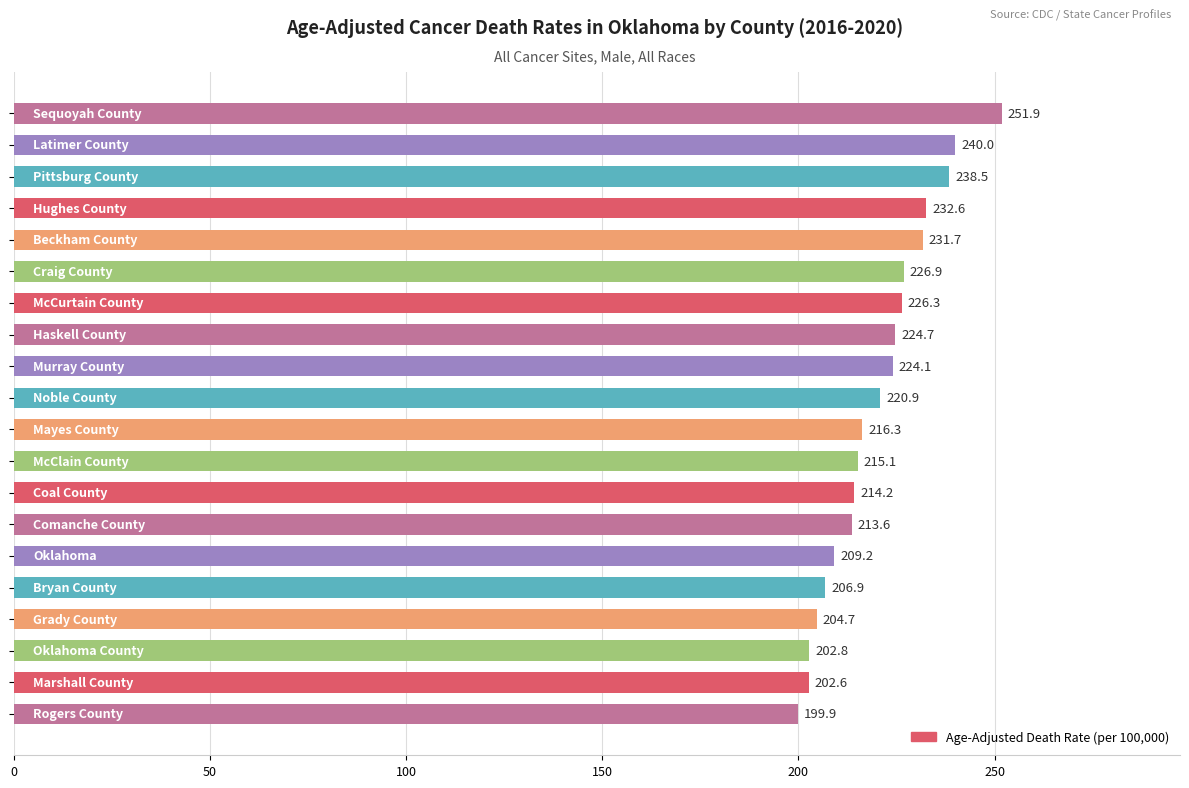

What is the difference between the maximum and second lowest values?

49.3